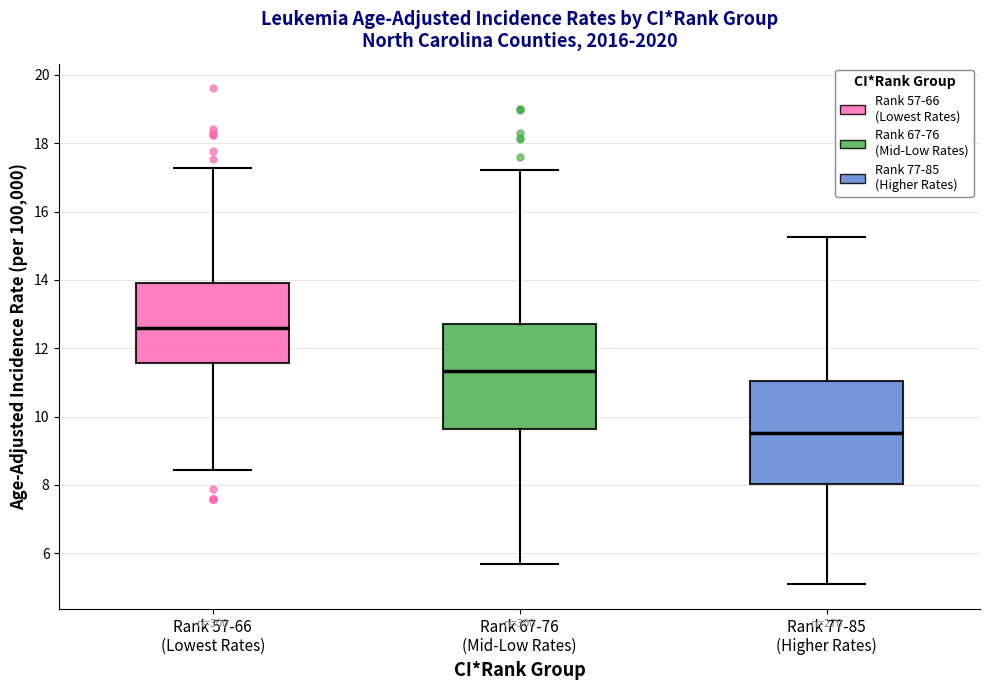

Reading left to right, read every box against the y-axis: the position of its median line, the range the box covers, and the ends of its whiskers. The values are not printed on the chart, so give them approximately, as read against the axis.

Rank 57-66 (Lowest Rates): median 12.6, box 11.6 to 14.0, whiskers 8.4 to 17.2
Rank 67-76 (Mid-Low Rates): median 11.4, box 9.6 to 12.8, whiskers 5.8 to 17.2
Rank 77-85 (Higher Rates): median 9.6, box 8.0 to 11.0, whiskers 5.2 to 15.2